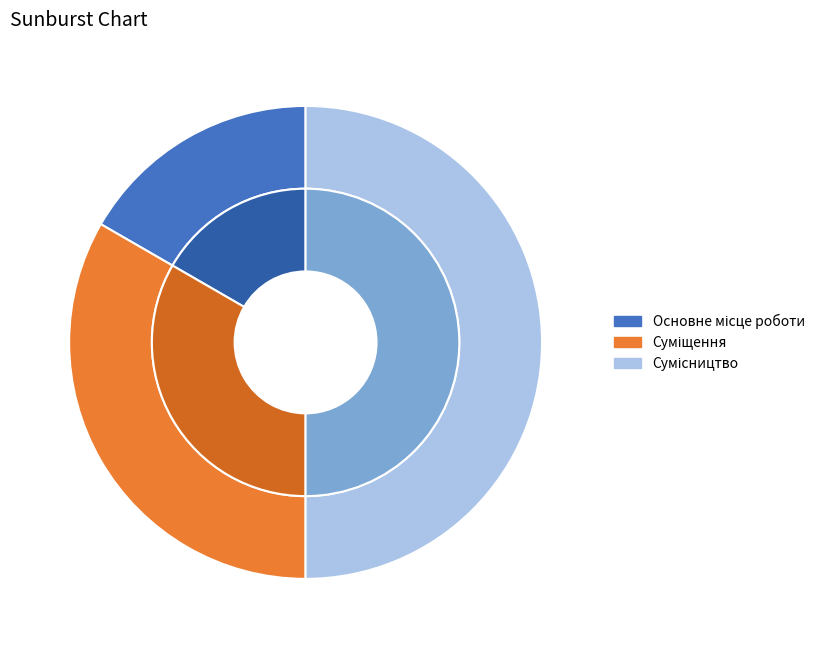

How many segments does this pie chart have?

3